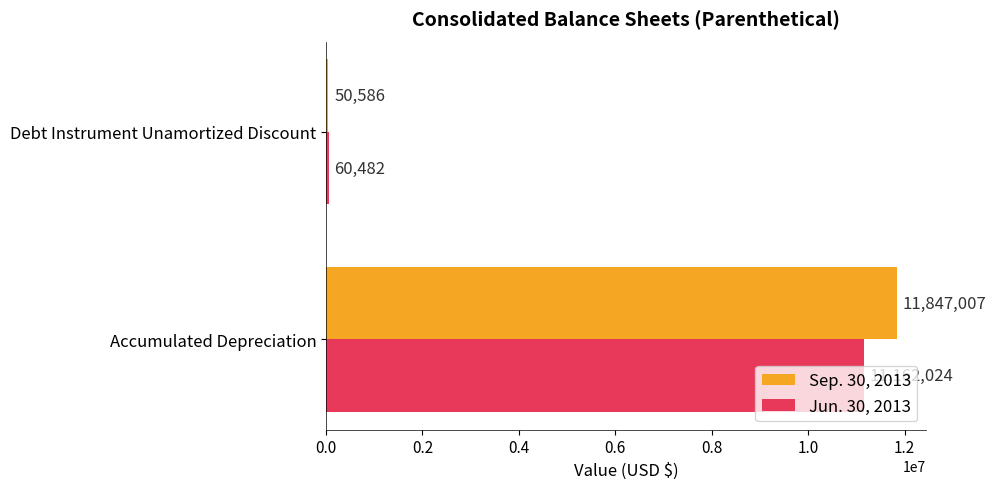

List the series in order of their peak value, lowest first.

Jun. 30, 2013, Sep. 30, 2013